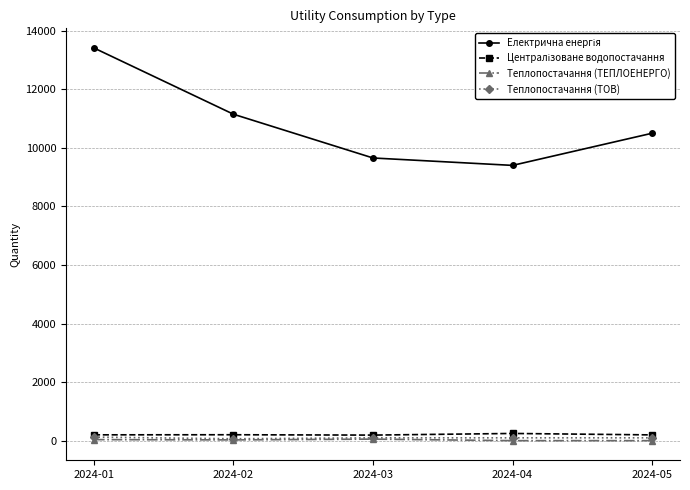

True or false: Теплопостачання (ТЕПЛОЕНЕРГО) has more than 2 points higher than both neighbors.

False